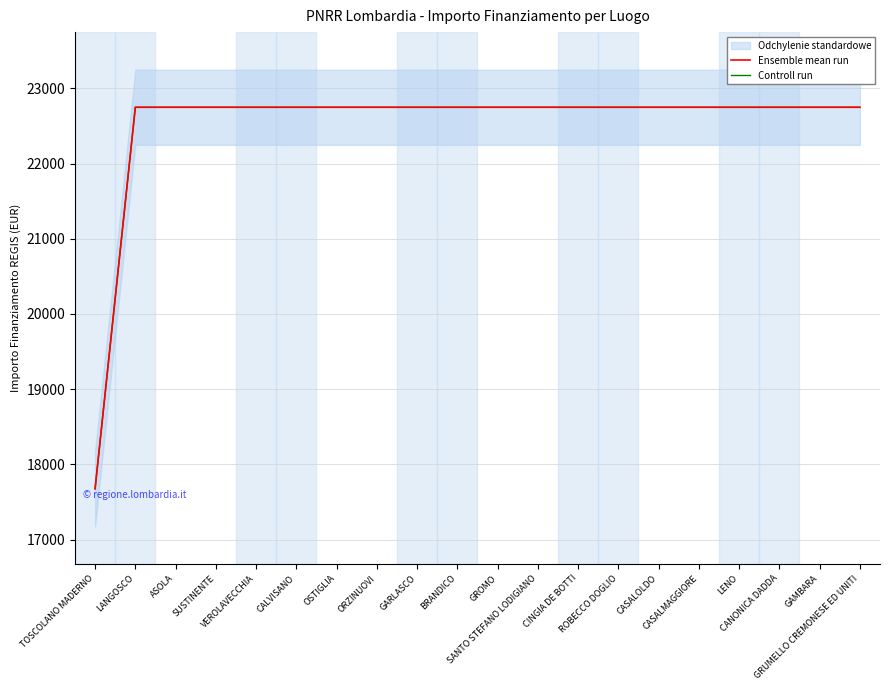

What is the average value of the Ensemble mean run series?

22496.2